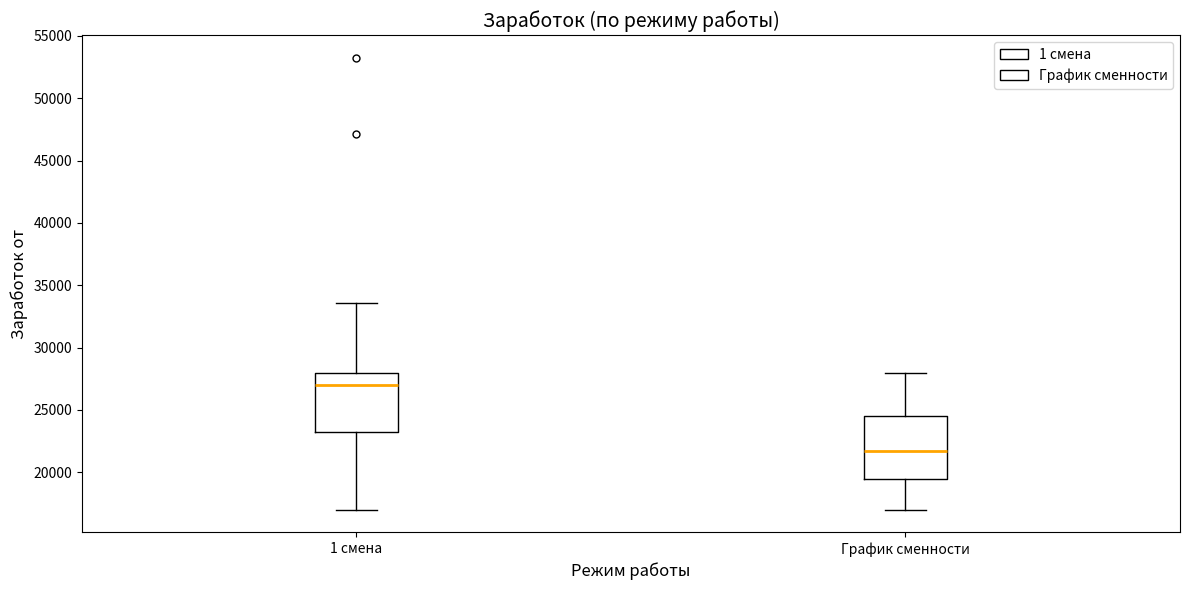

Where does the median line of the box for 1 смена sit on the y-axis? The values are not printed on the chart, so give them approximately, as read against the axis.

27000